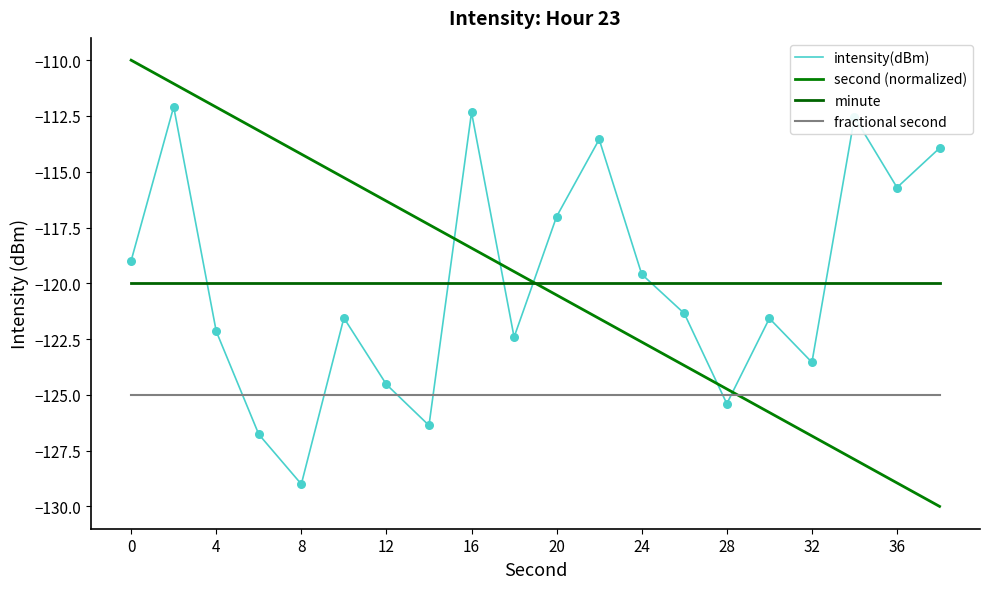

How many lines are shown in the chart?

4